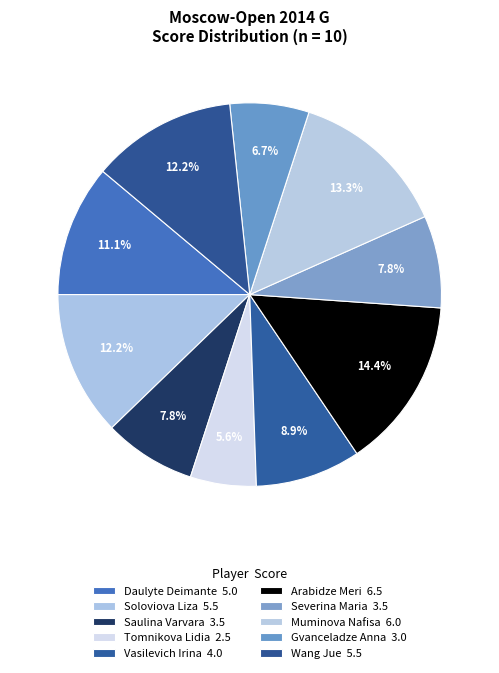

Which category has the smallest portion of the pie?

Tomnikova Lidia